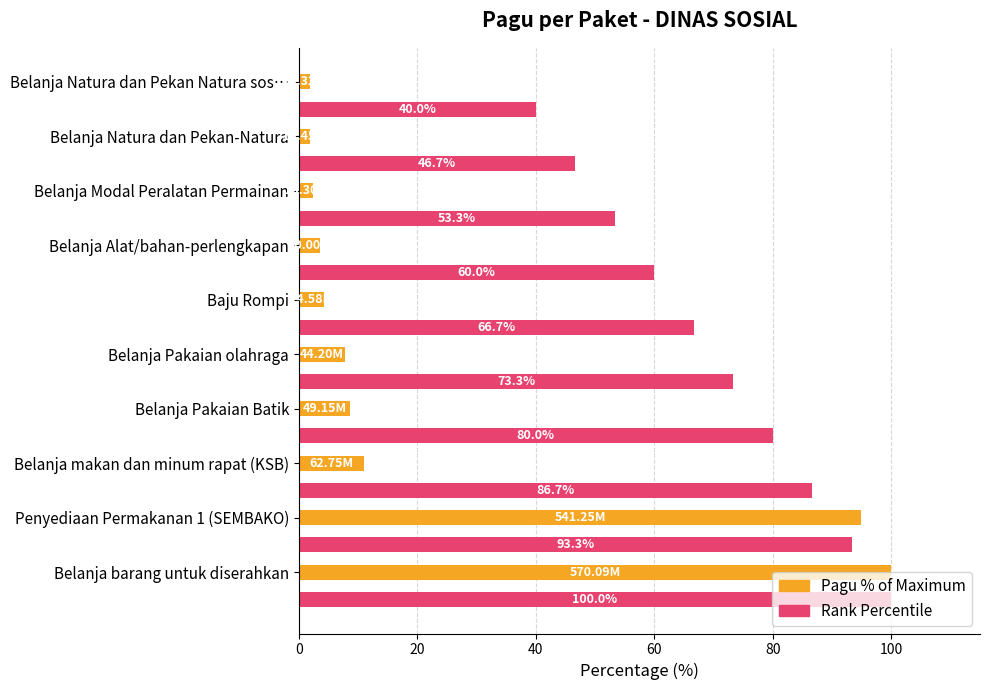

What is the spread (max minus min) of values at Baju Rompi?

62.4